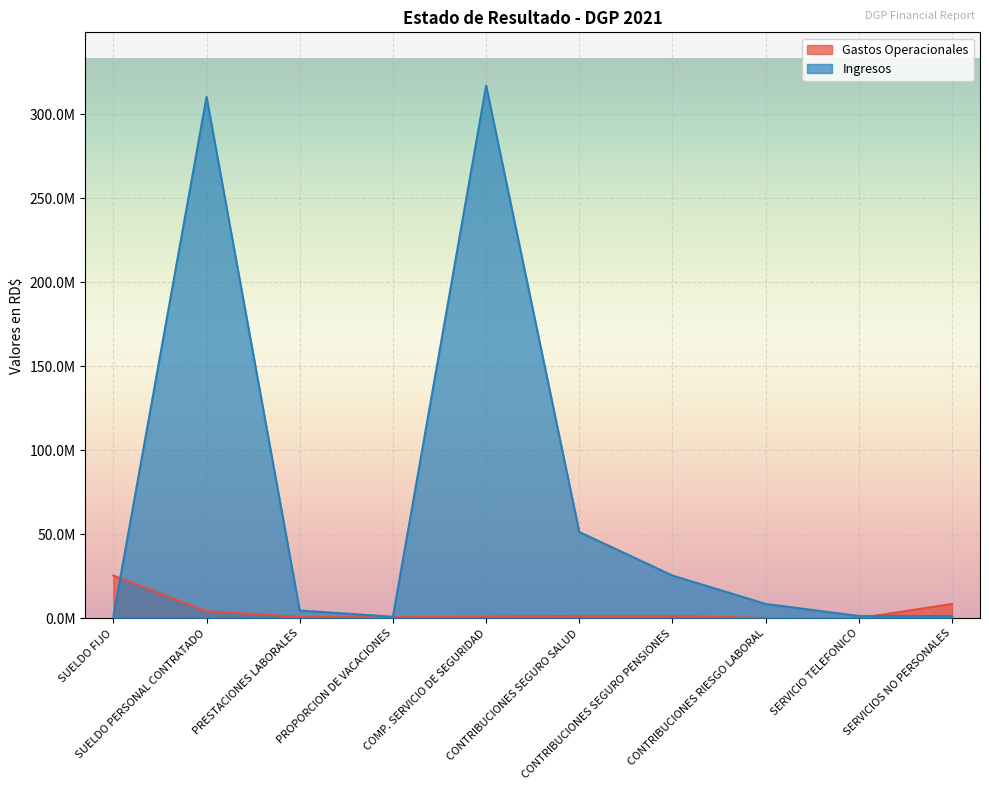

What is the sum of the Ingresos values at PROPORCION DE VACACIONES and PRESTACIONES LABORALES?

5586424.5